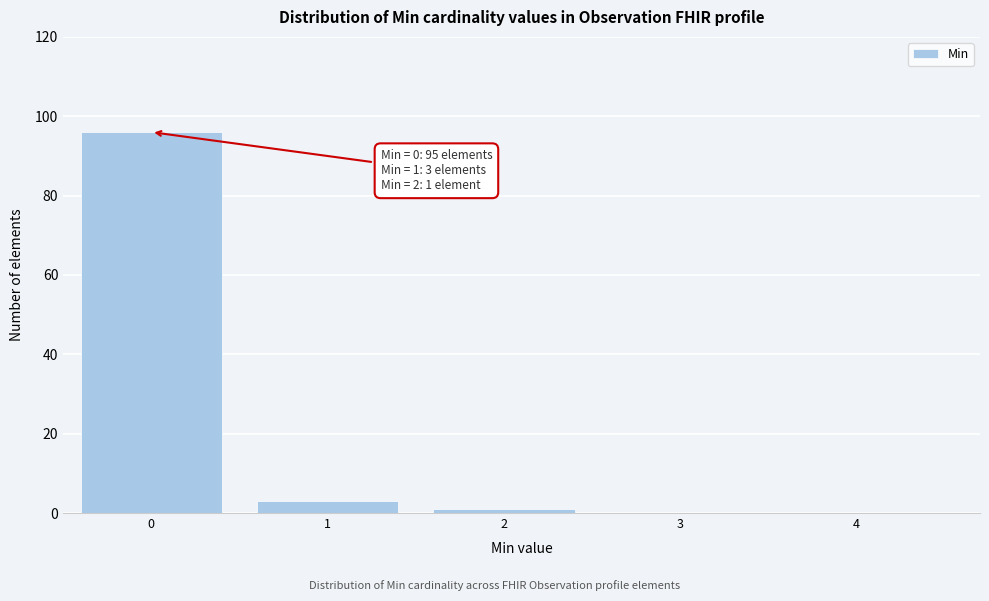

Reading left to right, what are all the values shown in this chart?

0=96	1=3	2=1	3=0	4=0